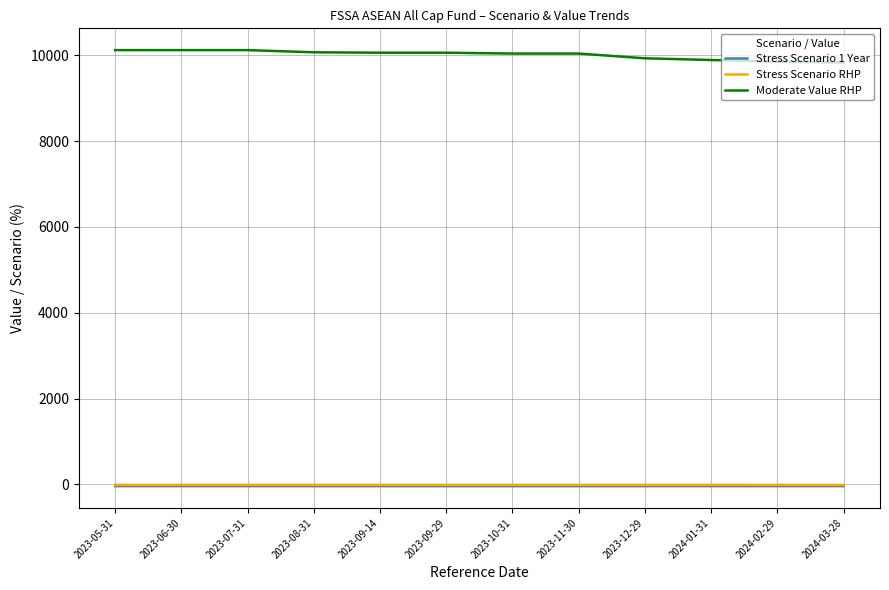

What is the difference between the second highest and minimum values in the Moderate Value RHP series?

290.0